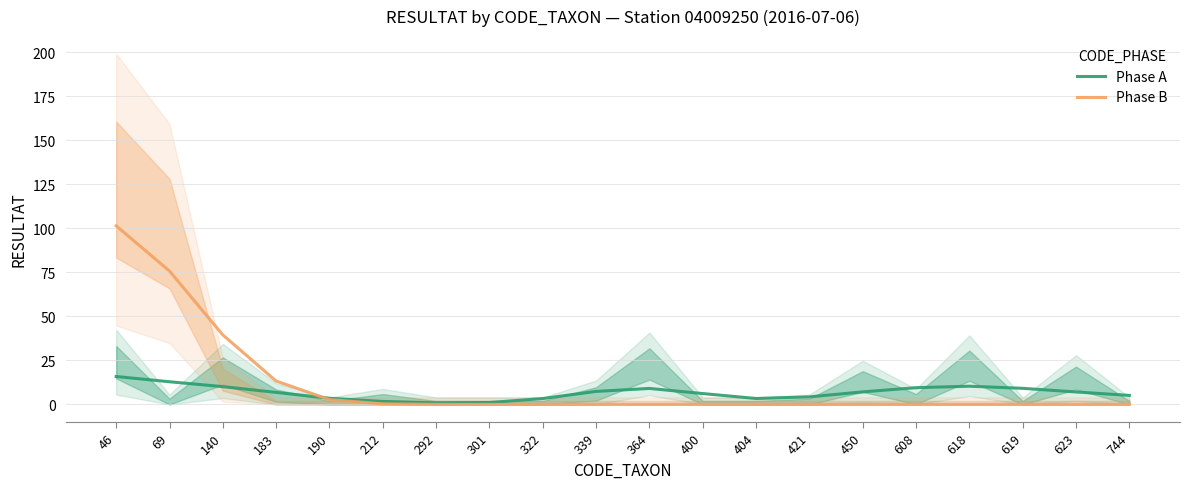

What is the difference between the second highest and second lowest values in the Phase A series?

11.8